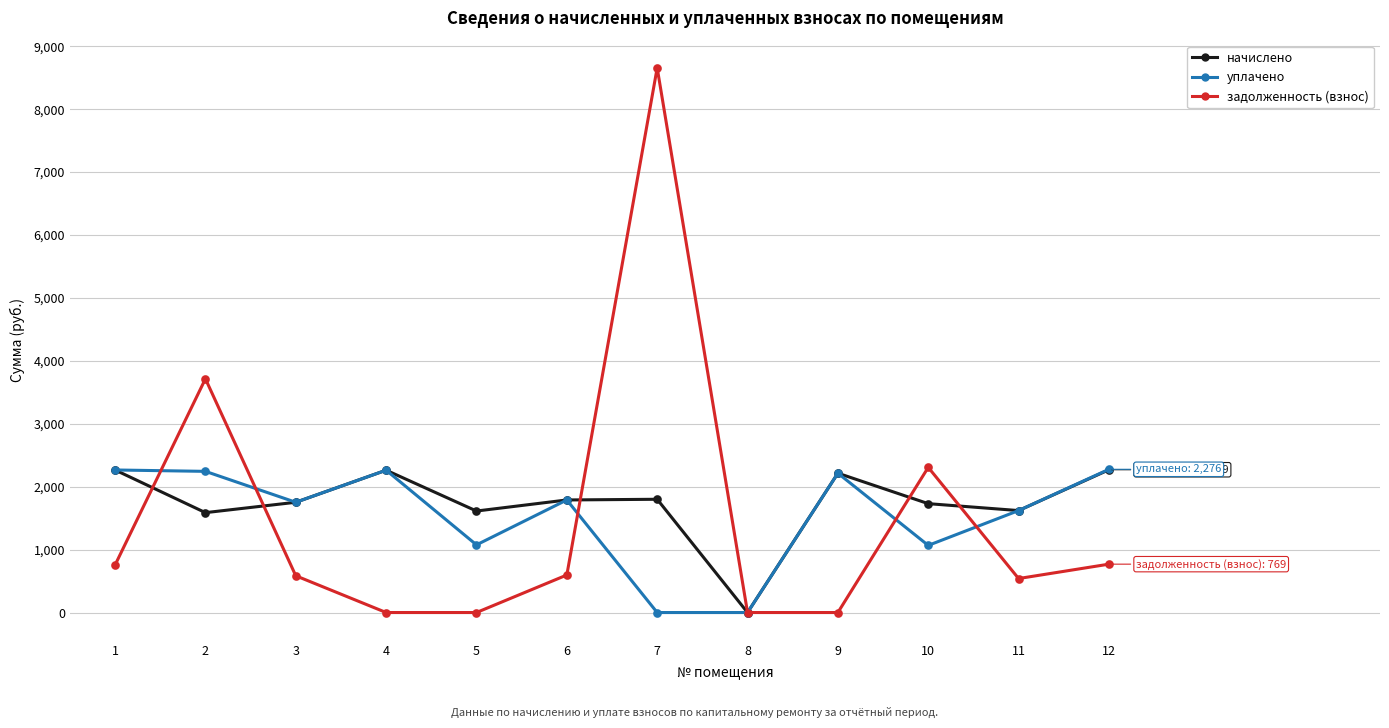

Between 6 and 10, which series saw the biggest shift?

задолженность (взнос)